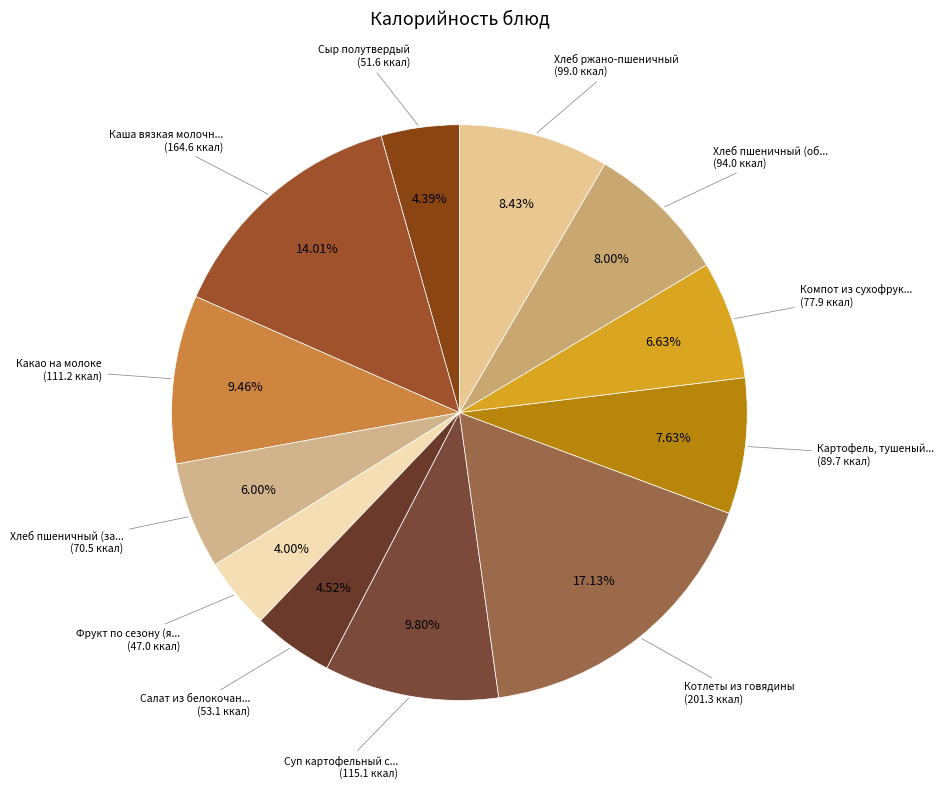

Is there a majority slice in this chart?

No